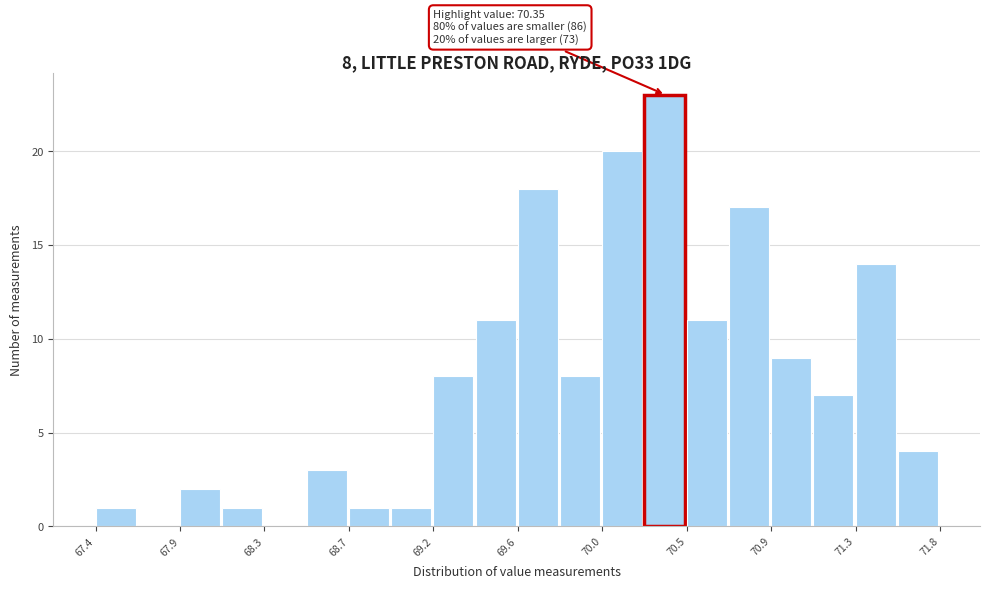

Over which range of the x-axis is the bar tallest?

70.25 to 70.45